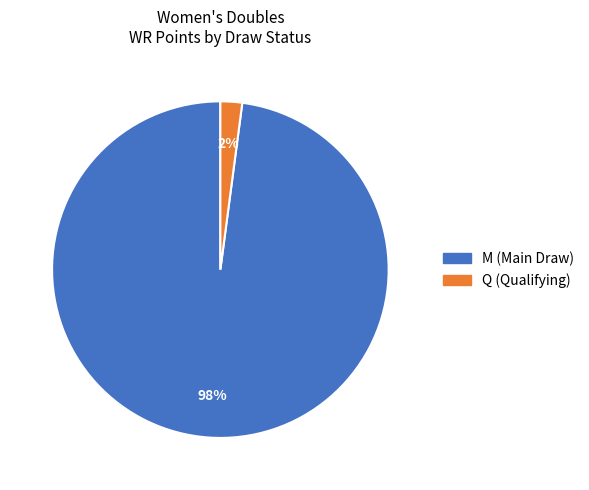

To the nearest percent, what is the difference between the M and Q slice percentages?

96%